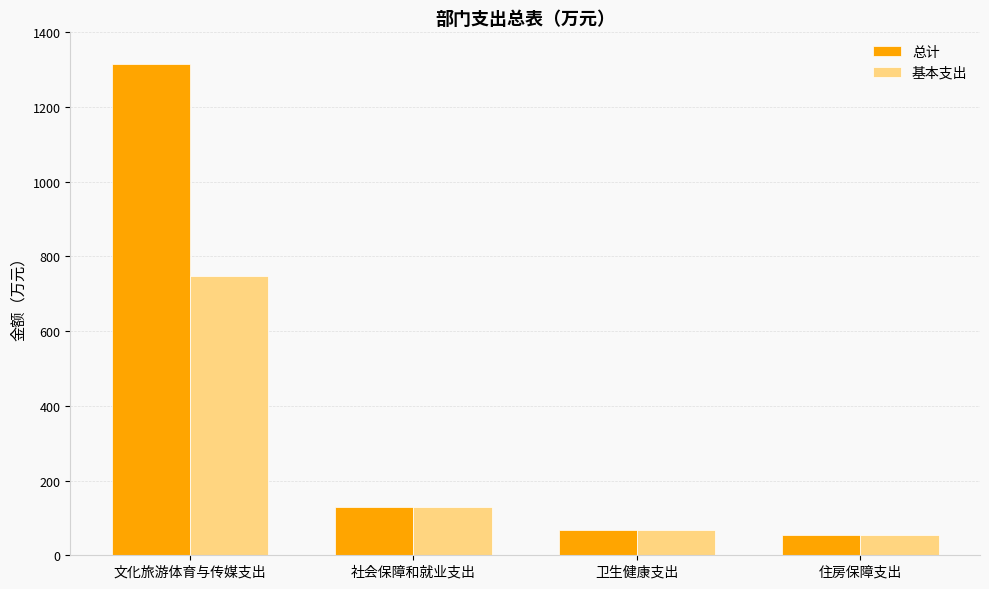

Reading left to right, list all the values displayed in this chart.

总计: 1316.0	130.0	67.4	53.9
基本支出: 747.6	130.0	67.4	53.9